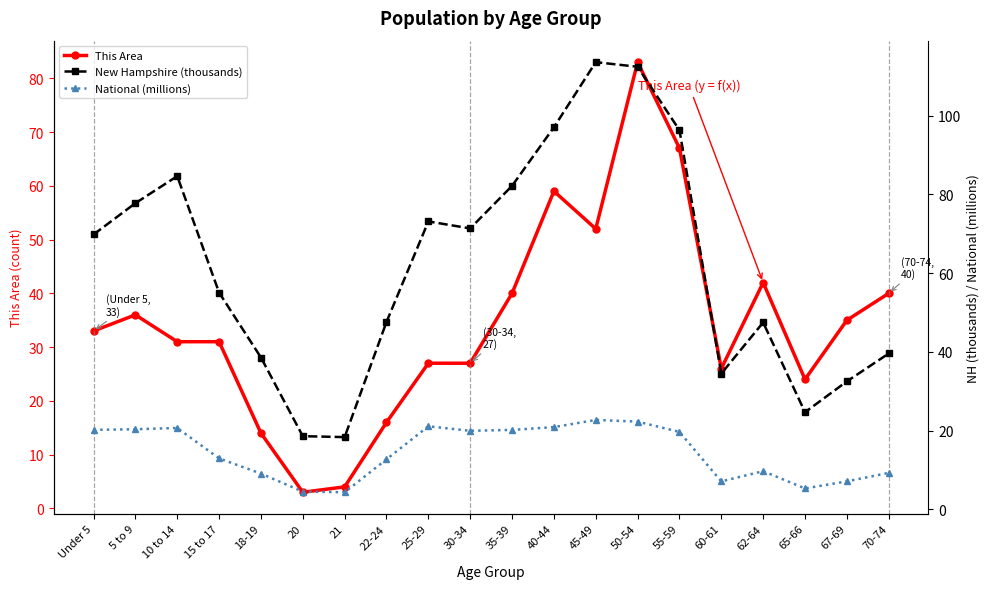

What is the total value across all series at 55-59?

183.0